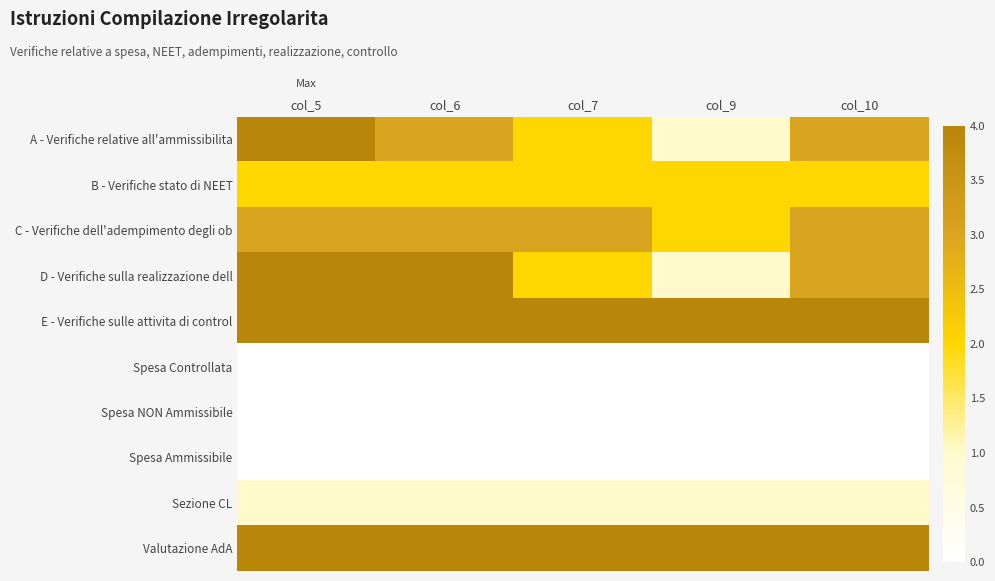

Reading right to left, extract all data points from this chart.

A - Verifiche relative all'ammissibilita: col_10=3	col_9=1	col_7=2	col_6=3	col_5=4
B - Verifiche stato di NEET: col_10=2	col_9=2	col_7=2	col_6=2	col_5=2
C - Verifiche dell'adempimento degli ob: col_10=3	col_9=2	col_7=3	col_6=3	col_5=3
D - Verifiche sulla realizzazione dell: col_10=3	col_9=1	col_7=2	col_6=4	col_5=4
E - Verifiche sulle attivita di control: col_10=4	col_9=4	col_7=4	col_6=4	col_5=4
Spesa Controllata: col_10=0	col_9=0	col_7=0	col_6=0	col_5=0
Spesa NON Ammissibile: col_10=0	col_9=0	col_7=0	col_6=0	col_5=0
Spesa Ammissibile: col_10=0	col_9=0	col_7=0	col_6=0	col_5=0
Sezione CL: col_10=1	col_9=1	col_7=1	col_6=1	col_5=1
Valutazione AdA: col_10=4	col_9=4	col_7=4	col_6=4	col_5=4